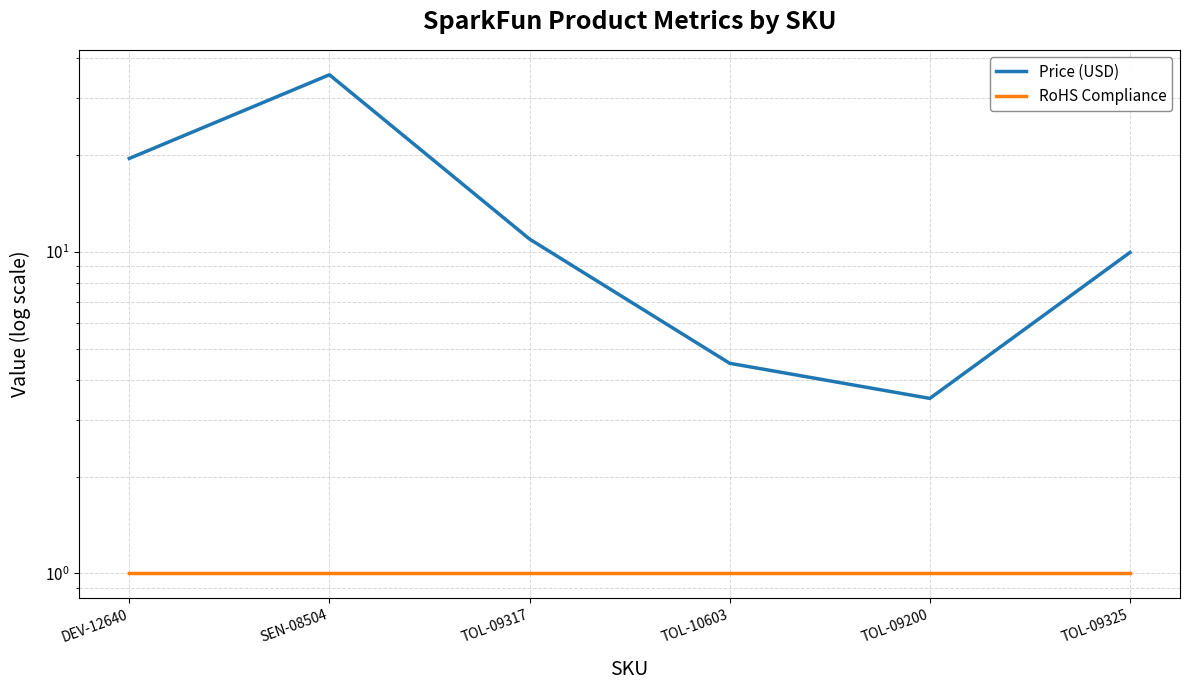

Is it true that RoHS Compliance equals 1.0 at TOL-10603?

True